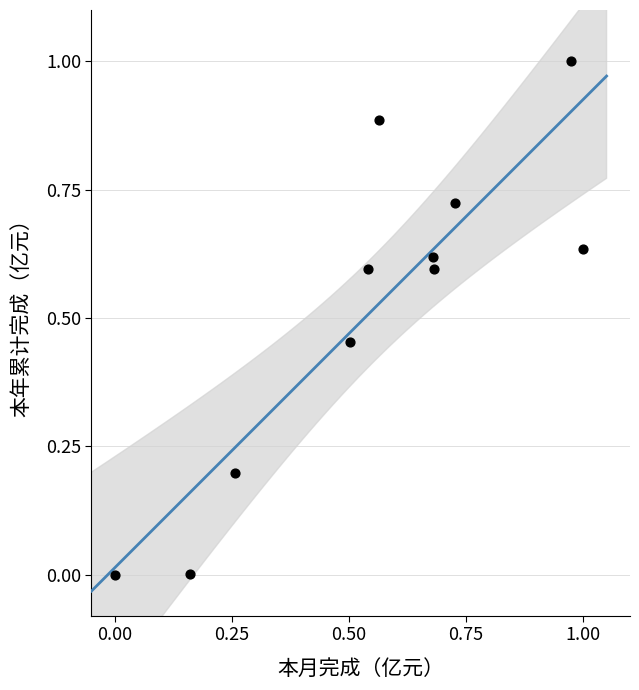

What is the range of X values (max minus min)?

1.0